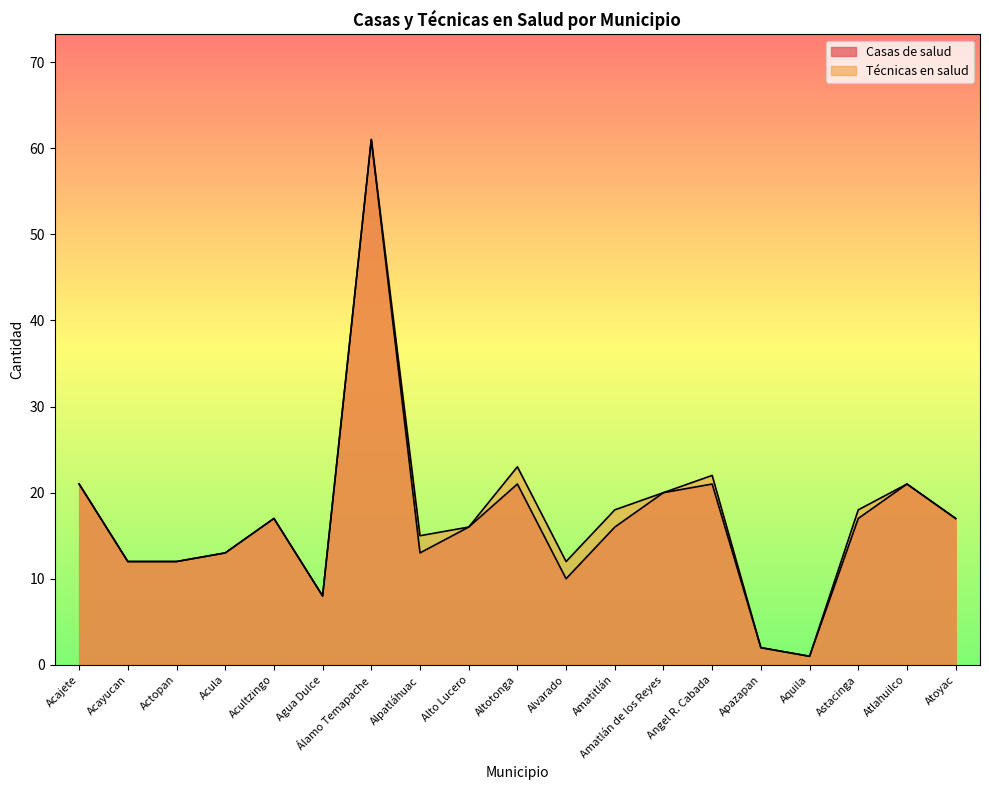

What is the difference between the Casas de salud values at Acultzingo and Amatlán de los Reyes?

3